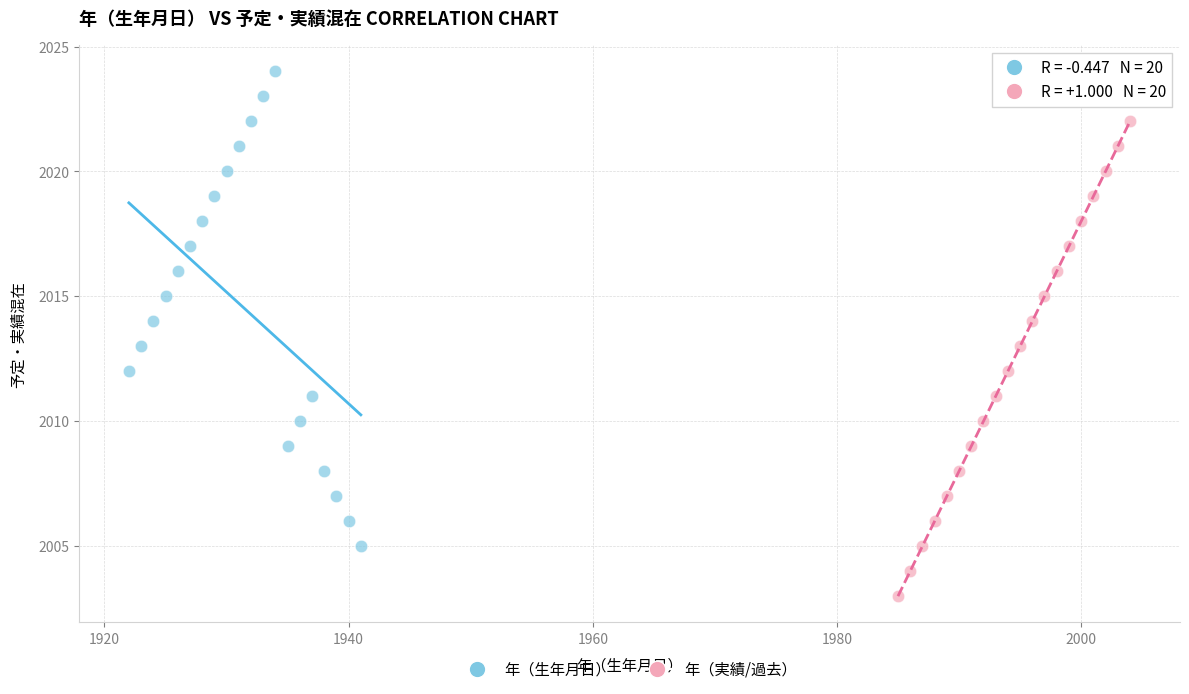

Which series contains the lowest Y value?

年（実績/過去）